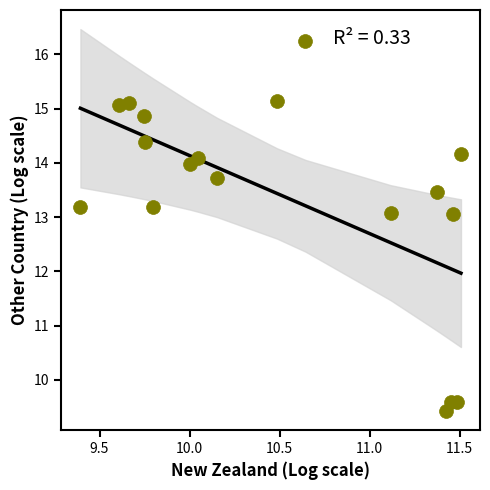

What is the range of Y values (max minus min)?

6.8